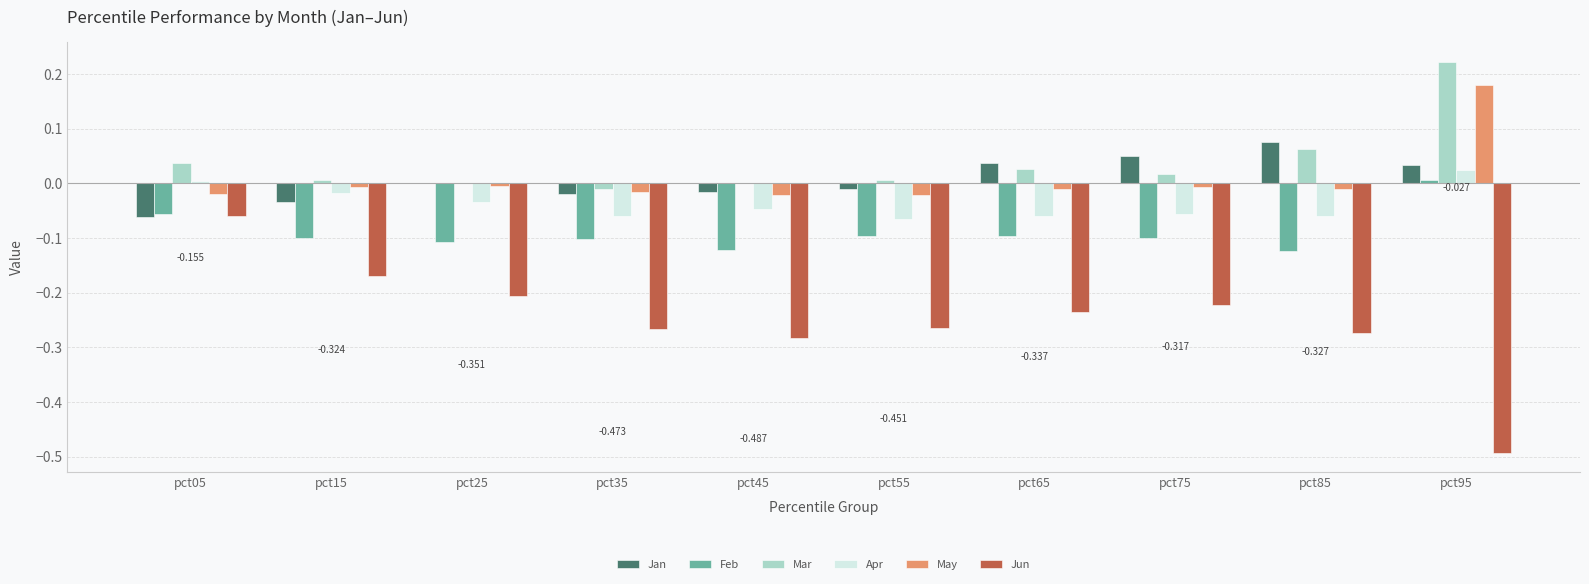

Is the value of Apr at pct25 greater than the value of Jan at pct75?

No